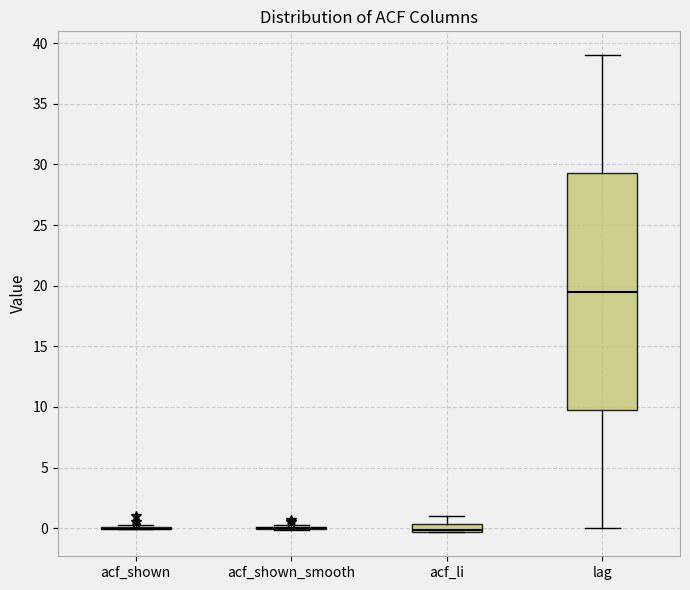

Which box is the tallest, from its lower edge to its upper edge?

lag